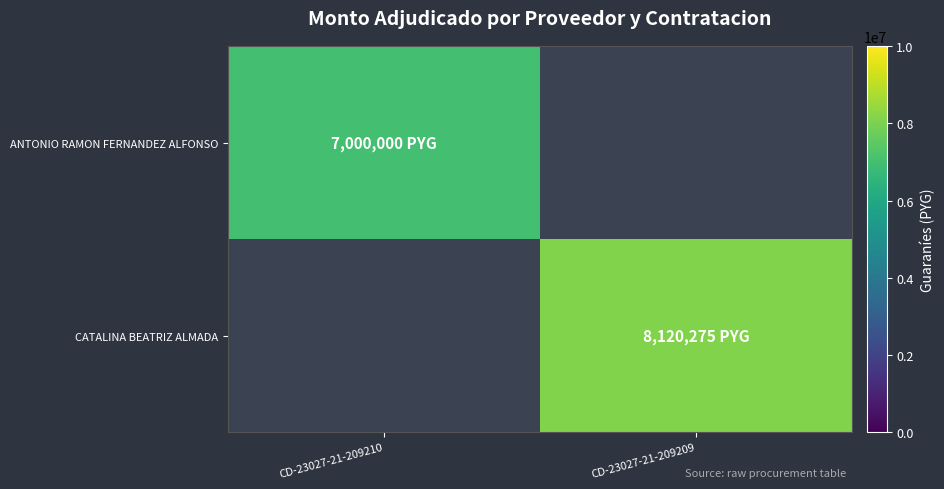

At how many categories does at least one series exceed 8014707?

1